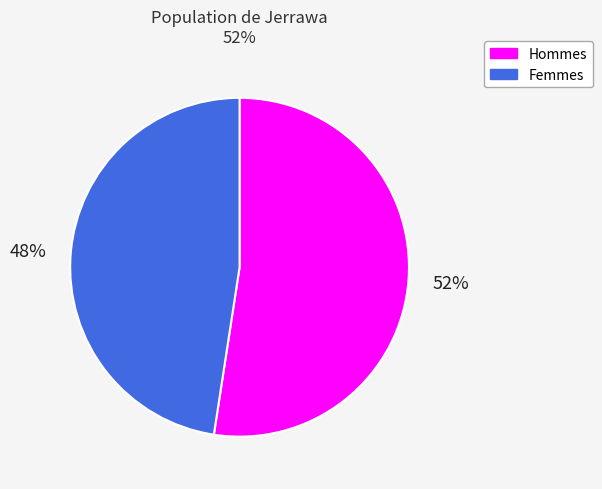

To the nearest percent, what is the average slice percentage?

50%